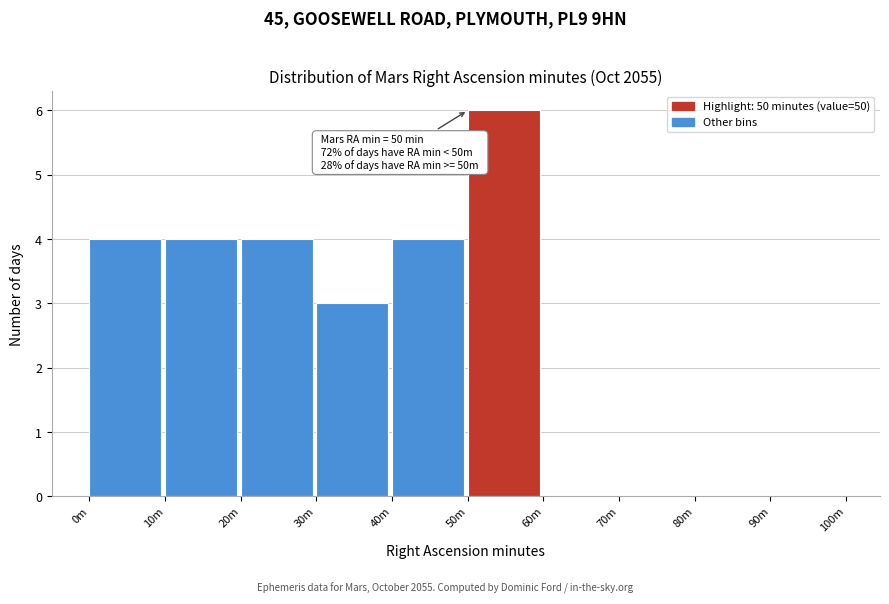

Reading left to right, extract all data points from this chart.

0m=4	10m=4	20m=4	30m=3	40m=4	50m=6	60m=0	70m=0	80m=0	90m=0